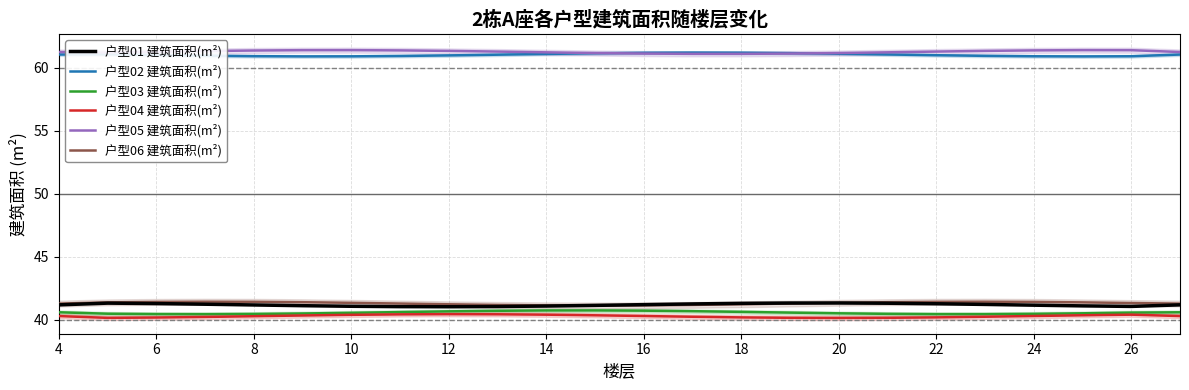

At which label does 户型02 建筑面积(m²) first exceed 61?

4